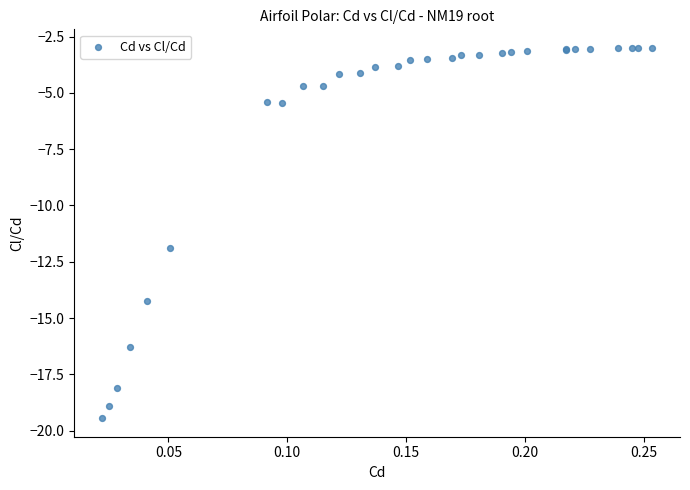

What Y value in the scatter plot is closest to -11?

-11.9